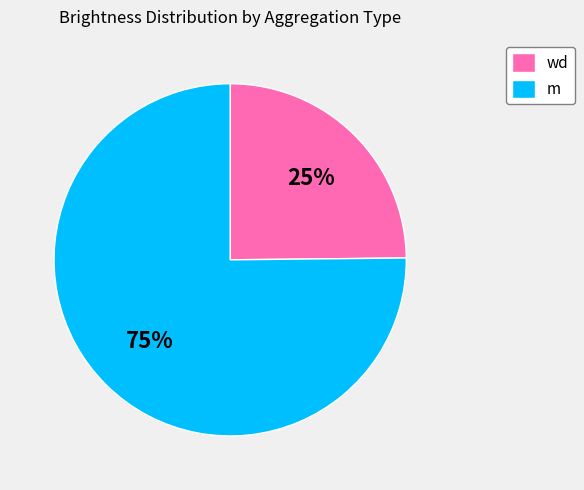

What is the ratio of the value at m to the value at wd?

3.0